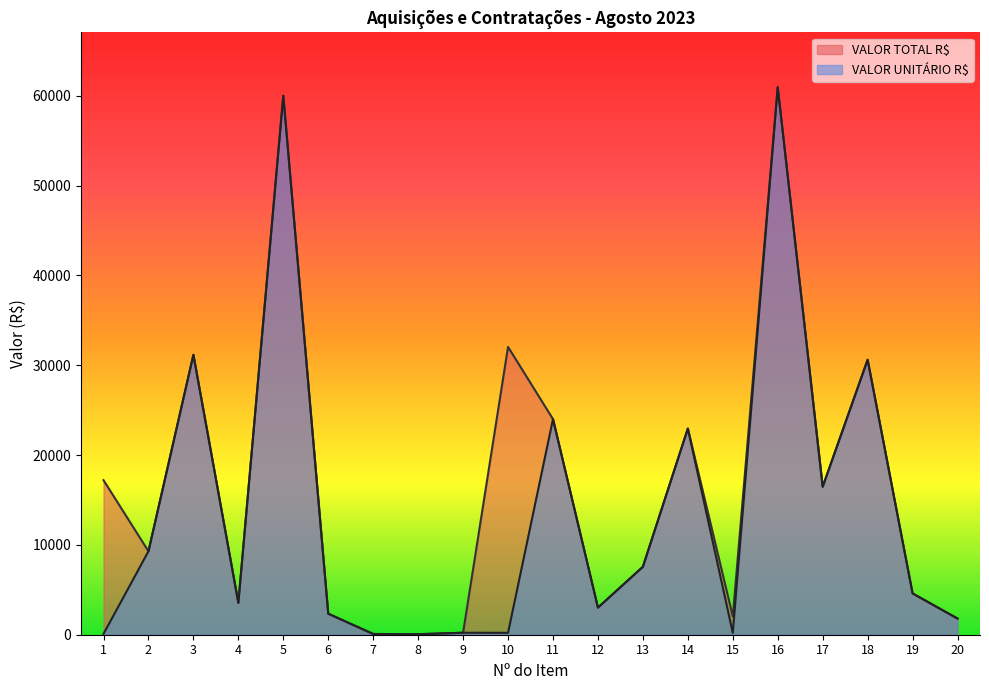

What is the value of the VALOR TOTAL R$ point at the 3rd from the left?

31160.0